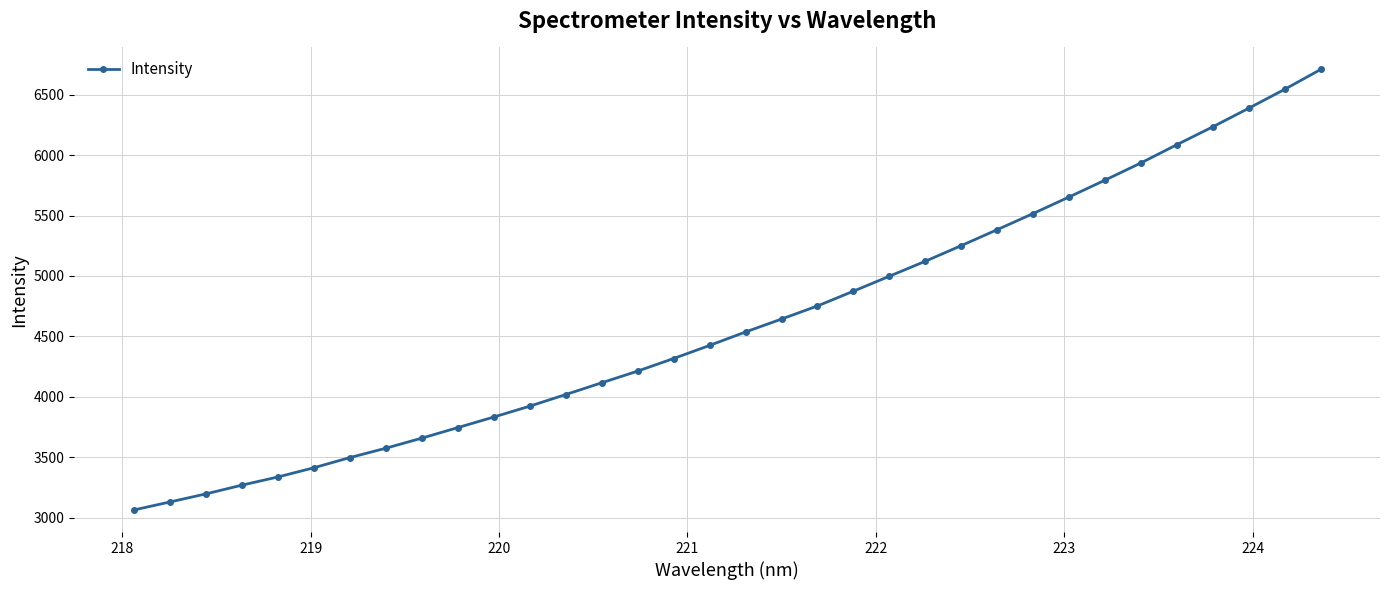

What is the sum of all values?

157146.1